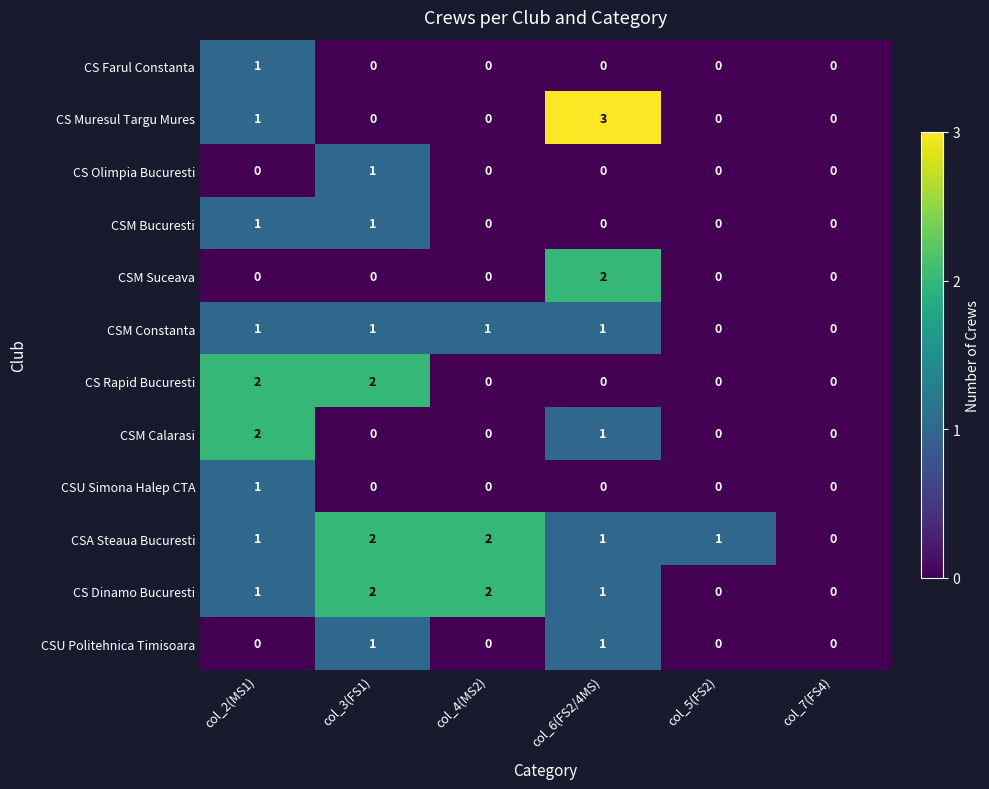

Which series has the widest spread of values?

CS Muresul Targu Mures